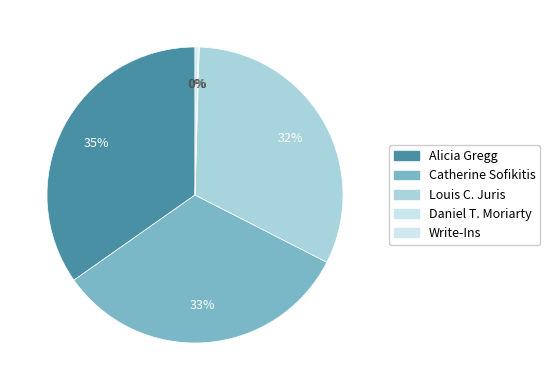

What is the total percentage of Alicia Gregg and Daniel T. Moriarty?

34.9%